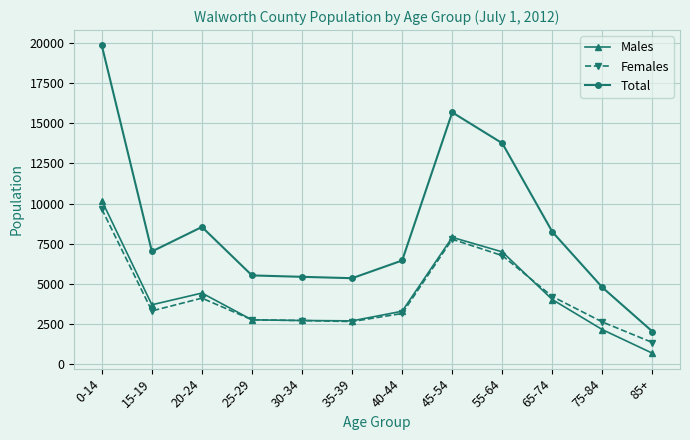

True or false: Males and Total intersect in this chart.

False